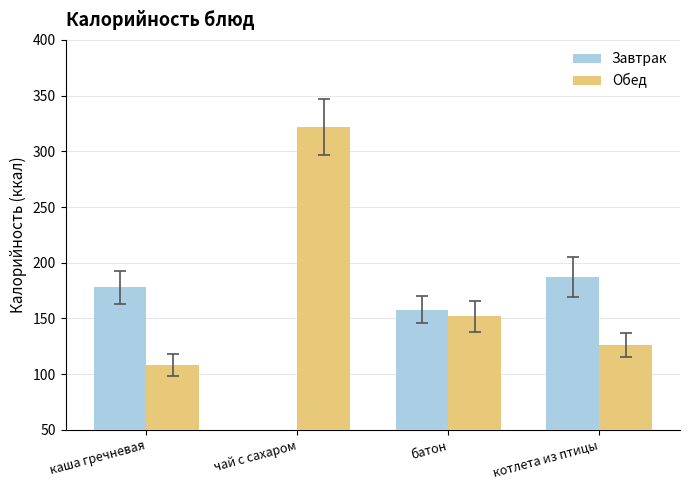

Which label corresponds to the largest value in the chart?

чай с сахаром